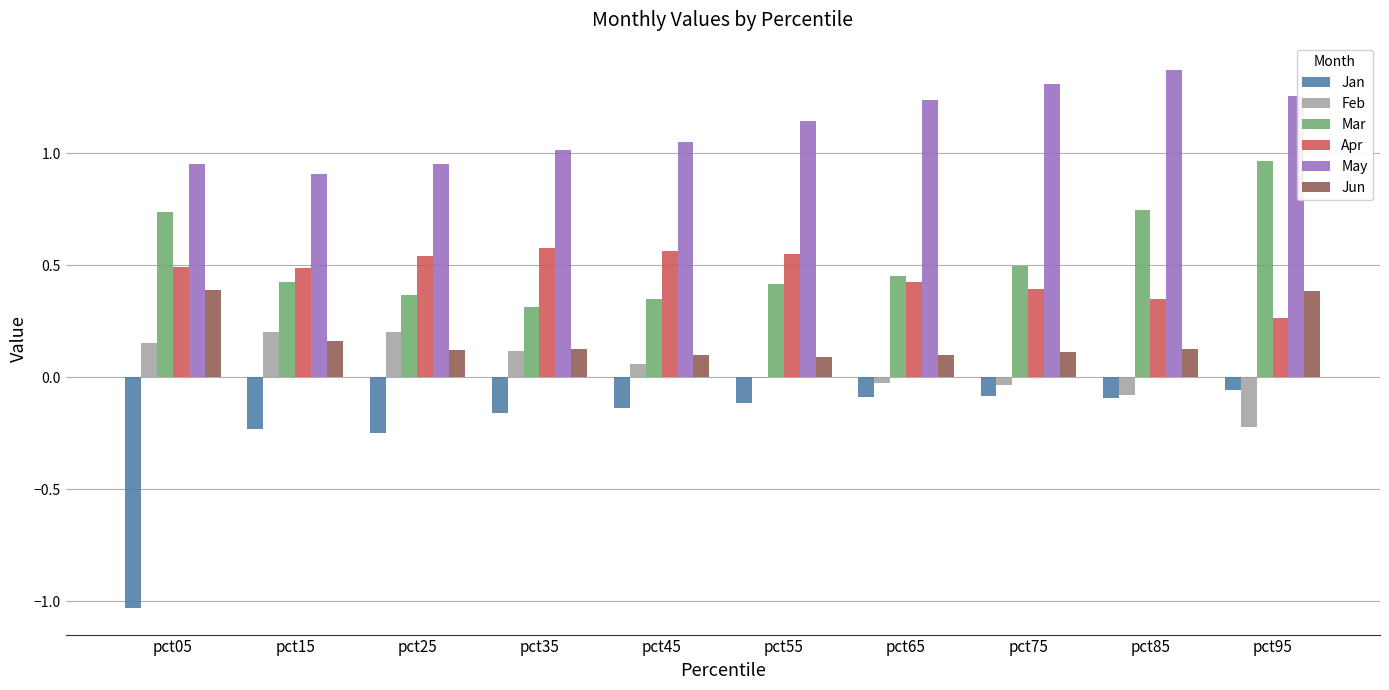

Between pct05 and pct85, which series saw the biggest shift?

Jan